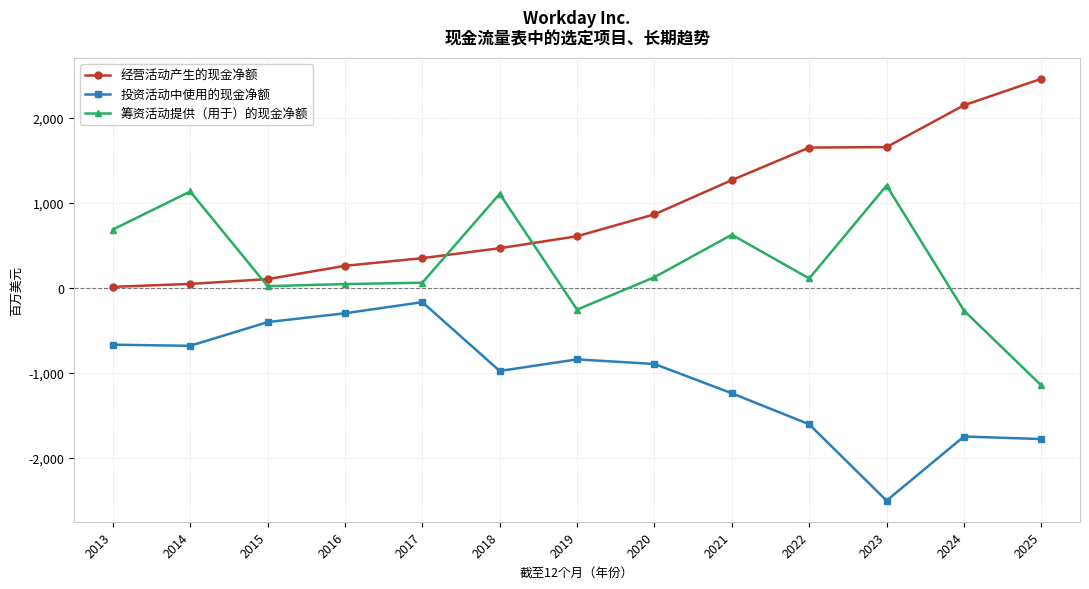

Is it true that 经营活动产生的现金净额 equals 865 at 2020?

True